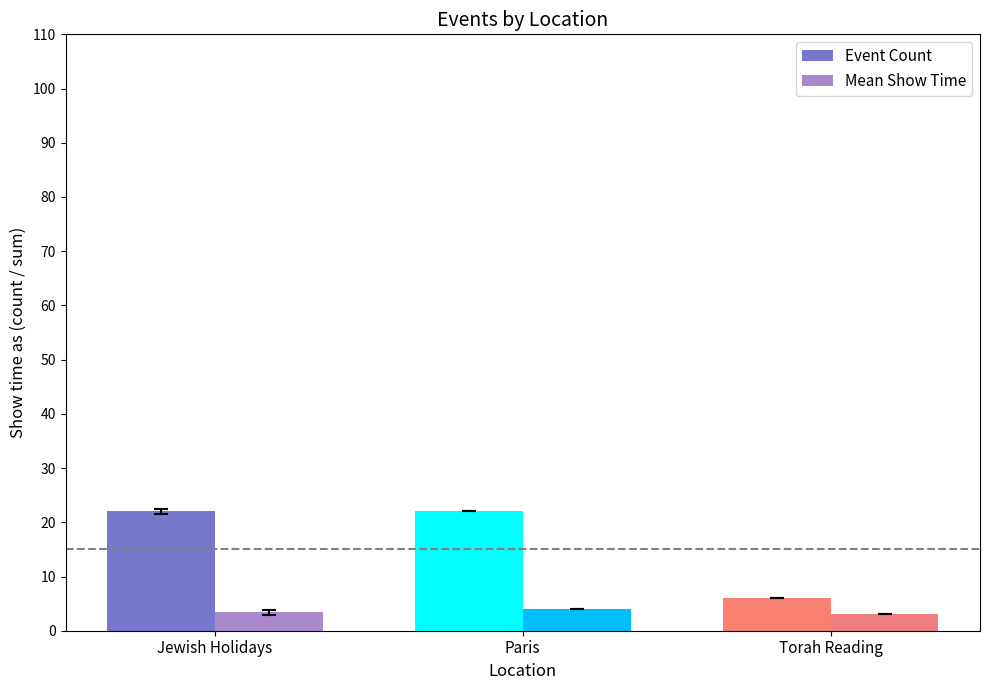

List the series in order of their overall mean, lowest first.

Mean Show Time, Event Count